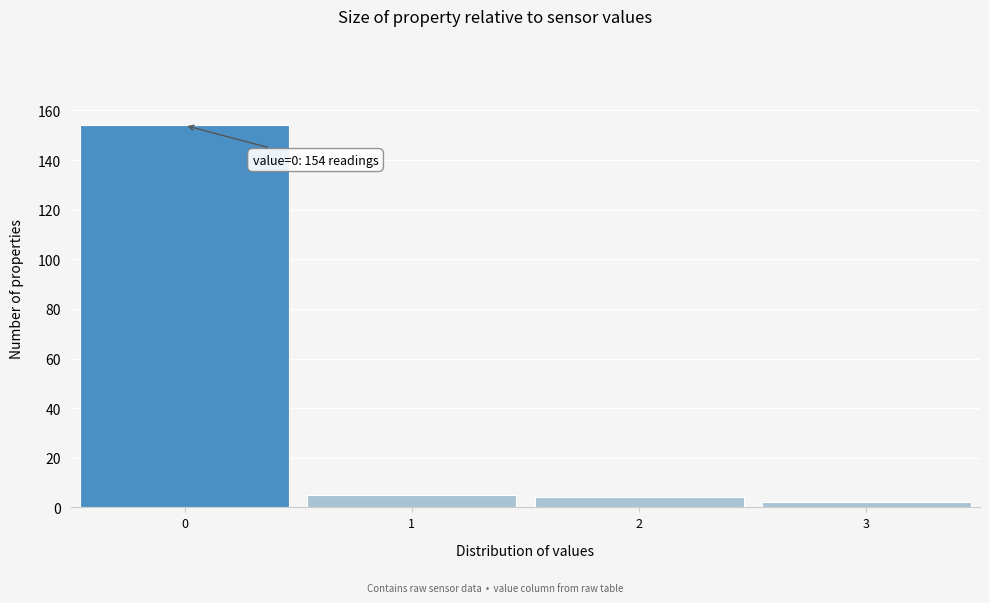

Over which range of the x-axis is the bar tallest?

-0.5 to 0.5